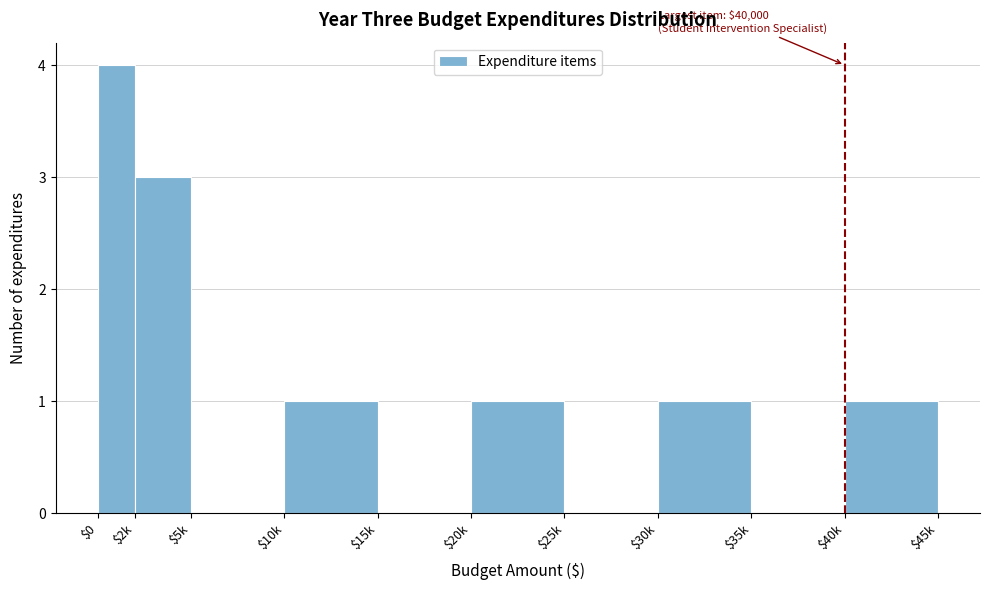

Which category has the highest value across all series?

$0